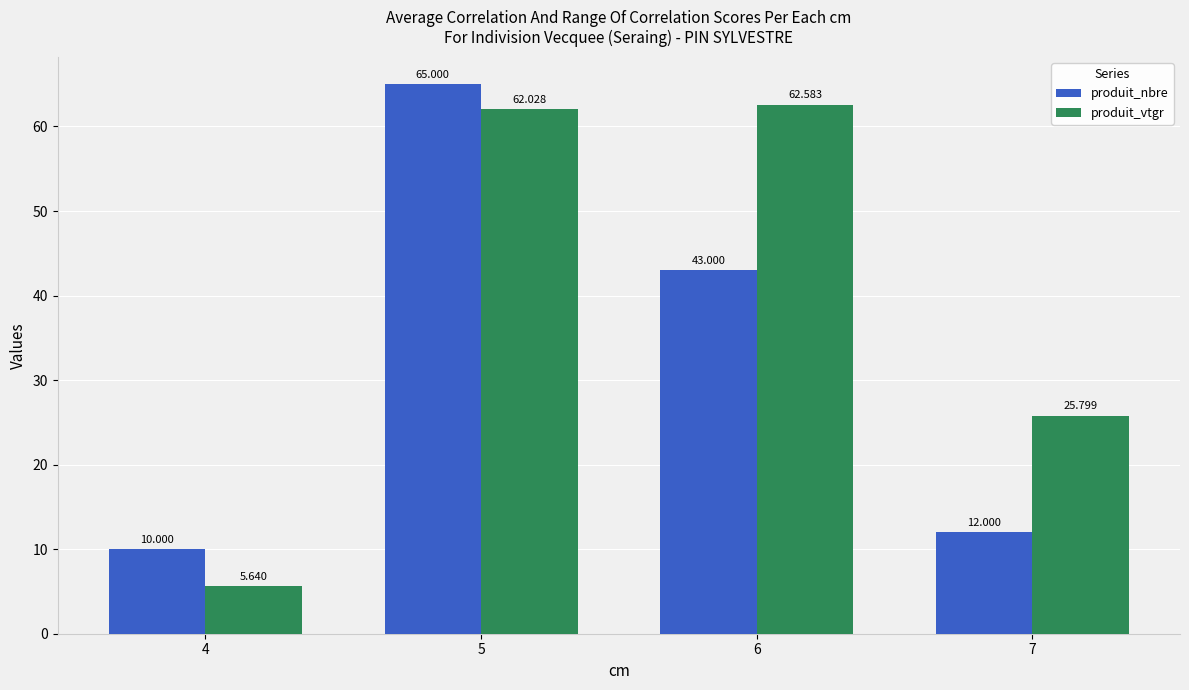

At which label does produit_vtgr reach its minimum?

4